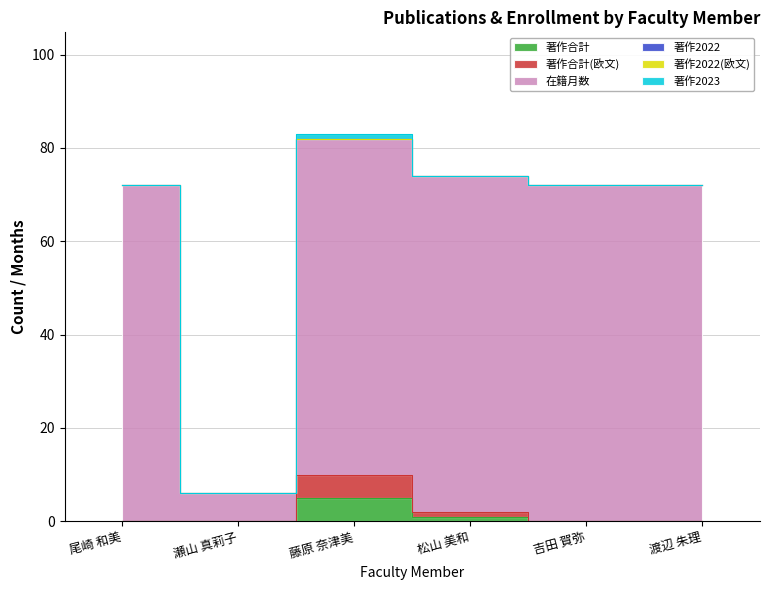

Does the chart have visible grid lines?

Yes